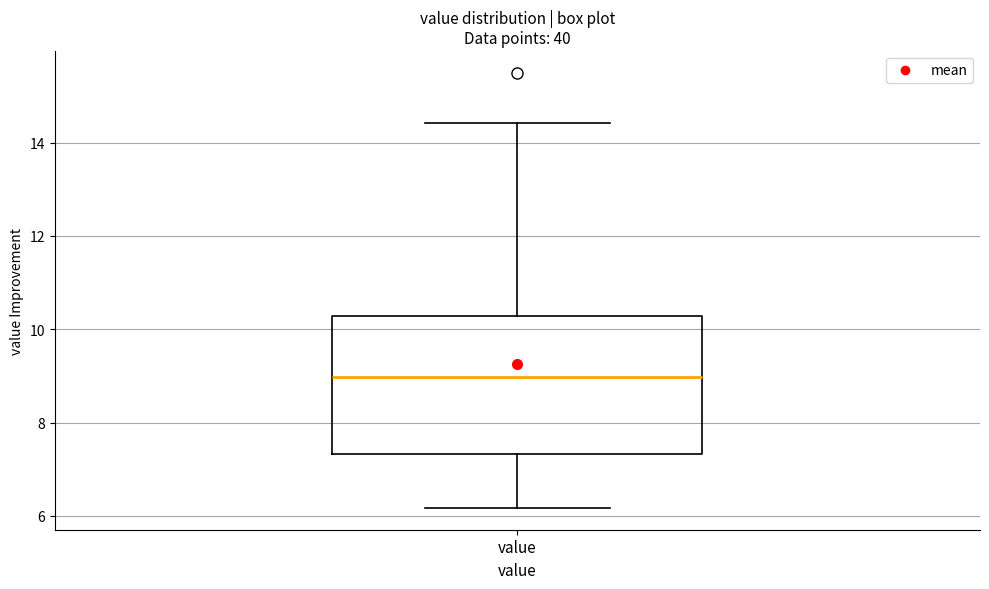

Where does the upper whisker of the box for value end on the y-axis? The values are not printed on the chart, so give them approximately, as read against the axis.

14.4